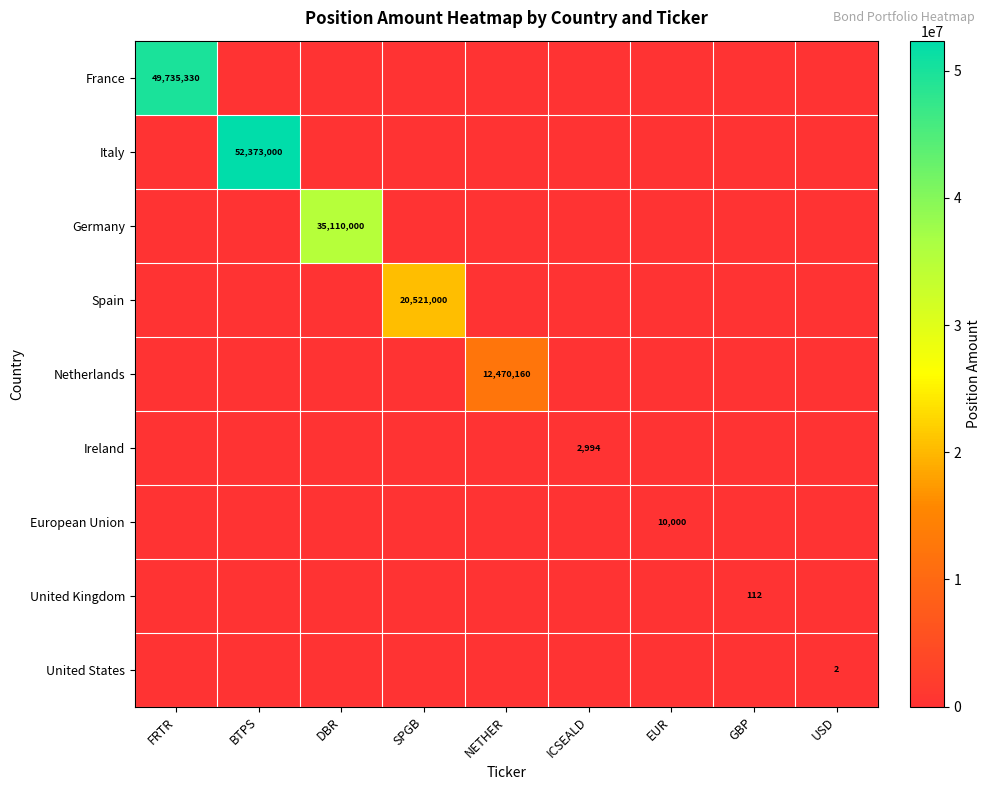

The European Union series shows 10000 at EUR. True or false?

True